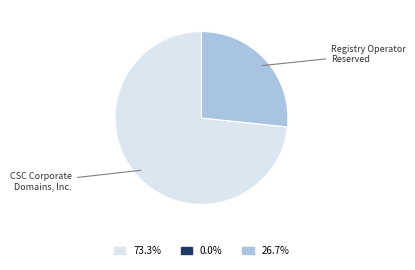

Is there a majority slice in this chart?

Yes